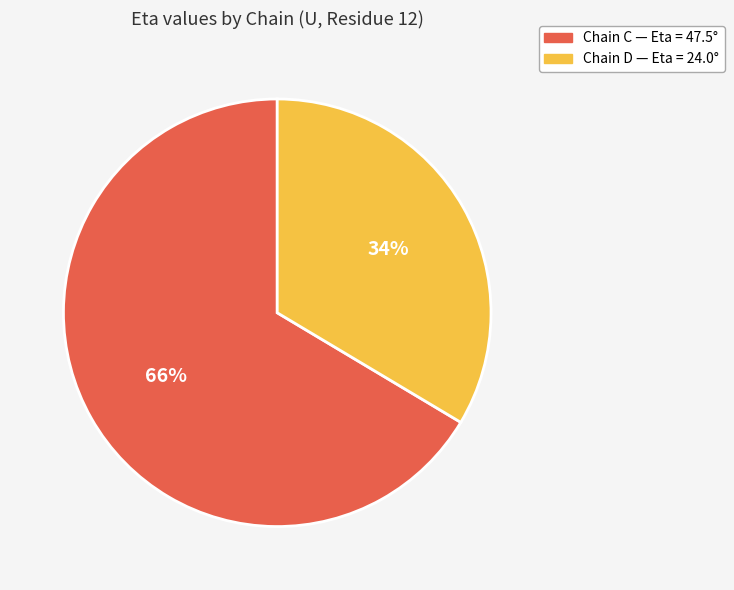

How many segments does this pie chart have?

2